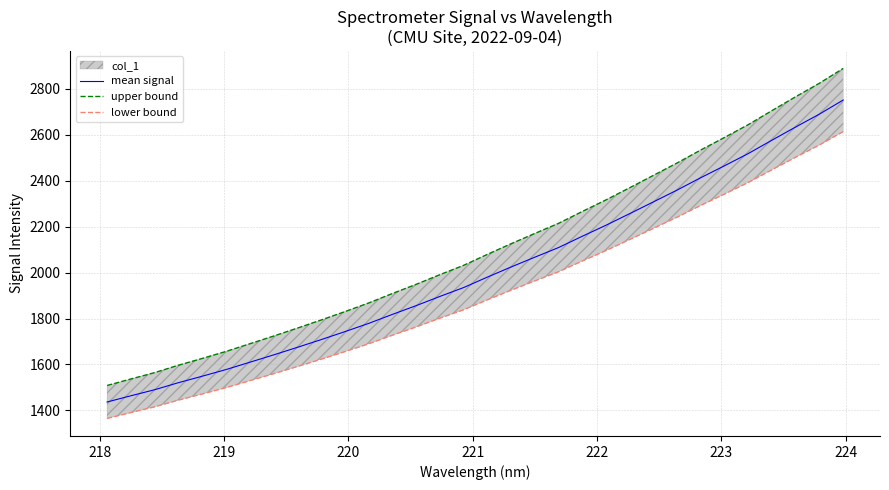

What is the minimum value for mean signal?

1436.5